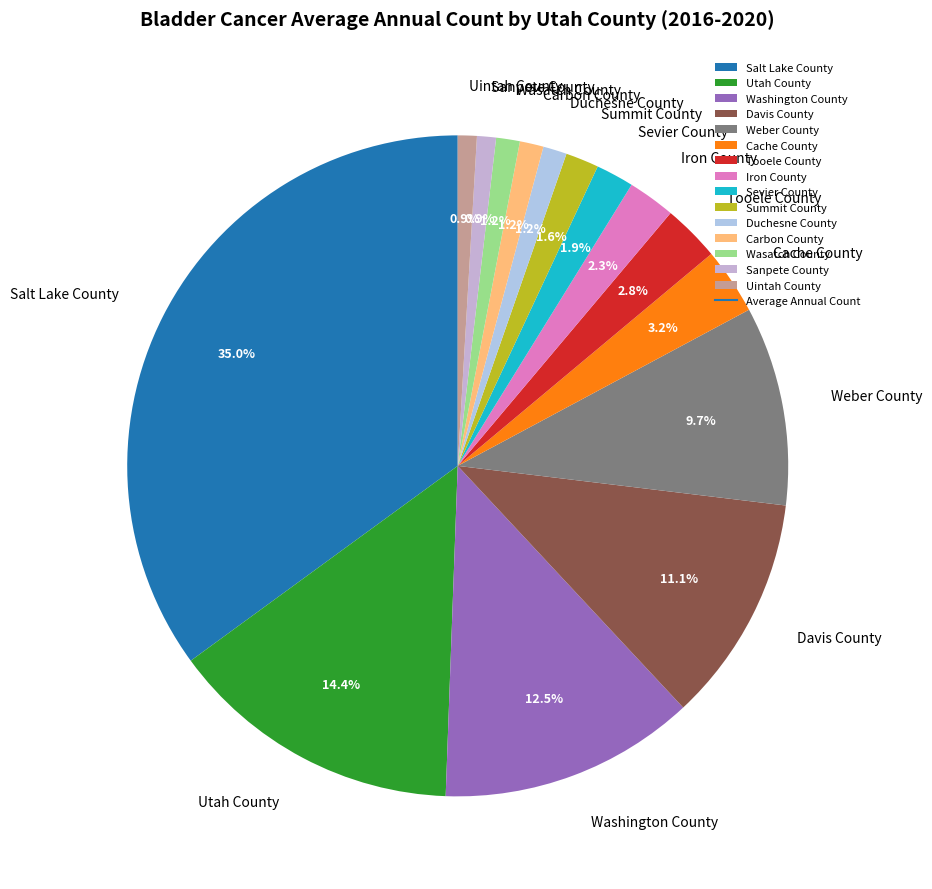

Which category has the biggest portion of the pie?

Salt Lake County